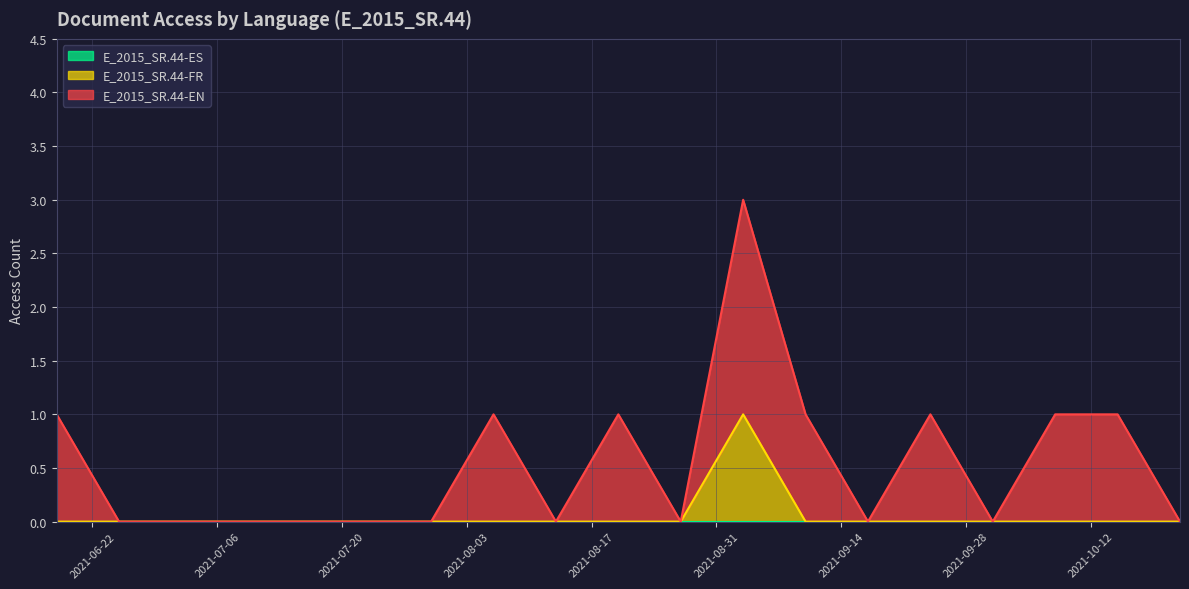

What are all the series names shown in the legend?

E_2015_SR.44-ES, E_2015_SR.44-FR, E_2015_SR.44-EN